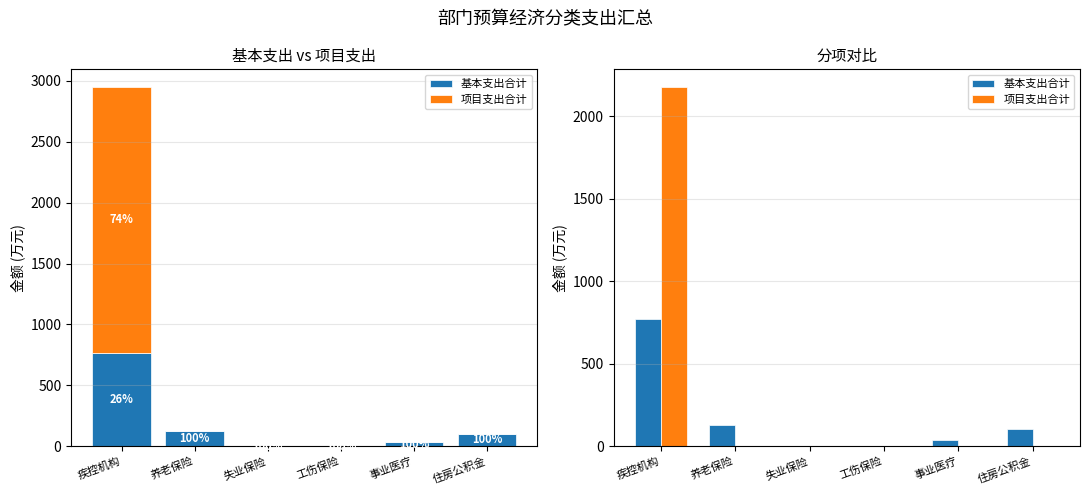

Where is 项目支出合计 nearest to the value 1088?

疾控机构